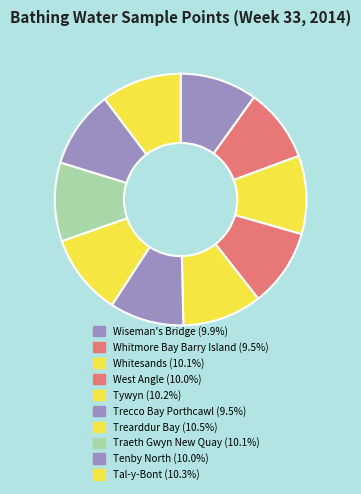

The Traeth Gwyn New Quay slice represents 1% of the pie. True or false?

False